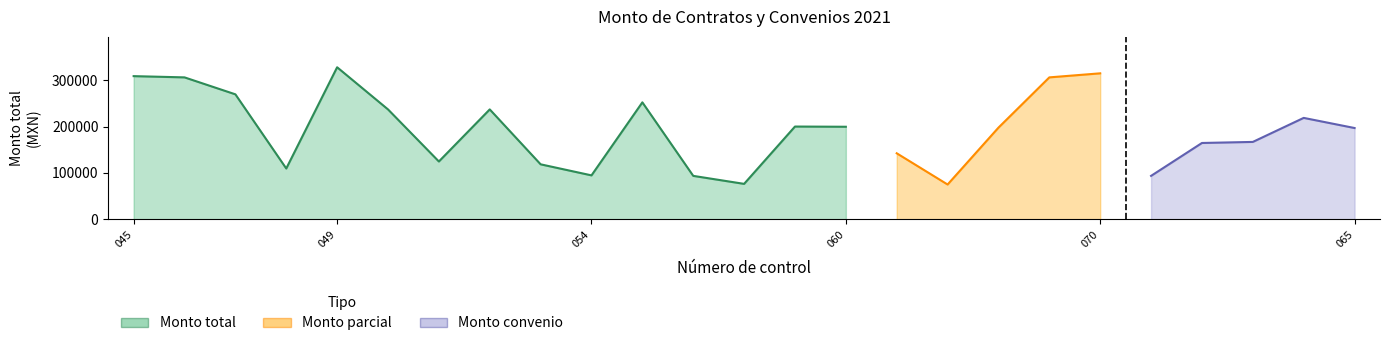

How many data points does each series have?

15